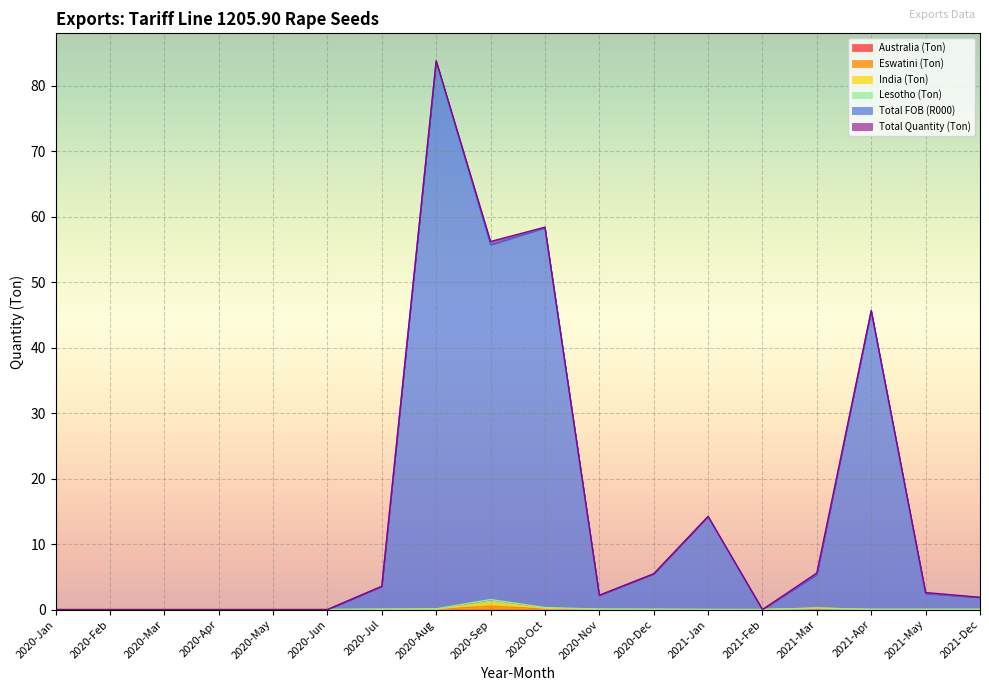

Is the value of Total FOB (R000) at 2021-Dec greater than the value of India (Ton) at 2021-Apr?

Yes